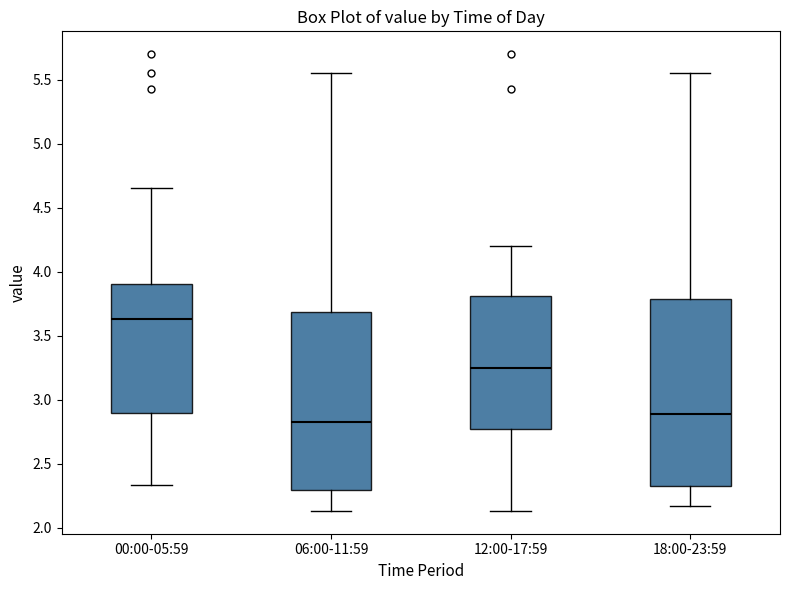

Which box's median line is the lowest?

06:00-11:59